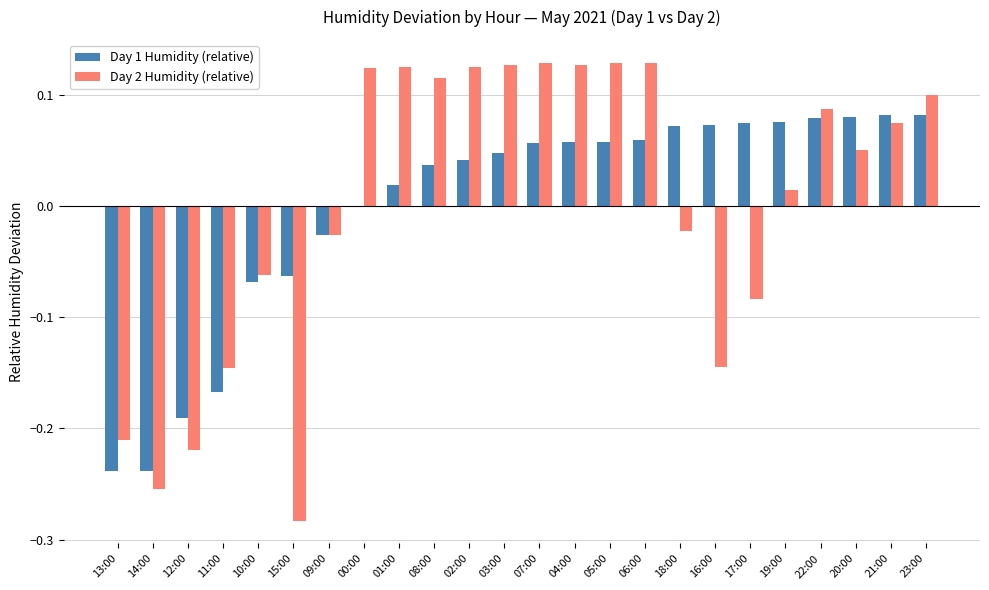

Is the value of Day 2 Humidity (relative) at 10:00 greater than the value of Day 1 Humidity (relative) at 21:00?

No